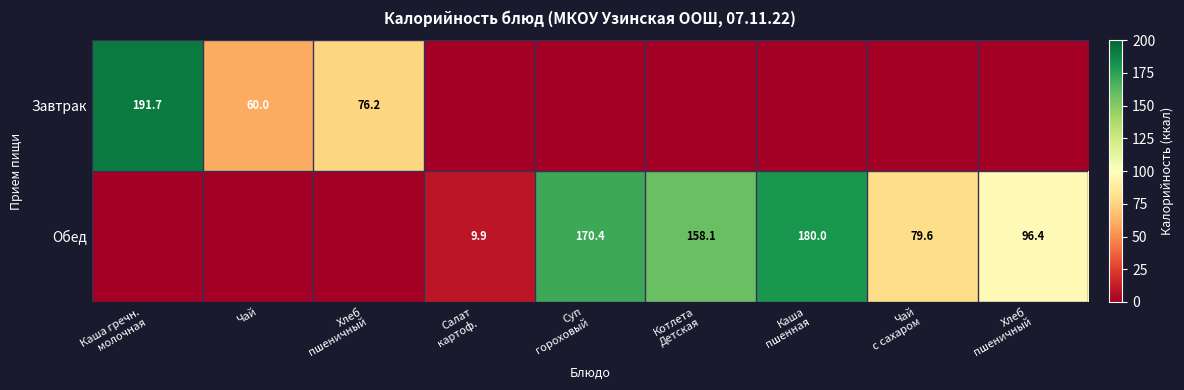

Rank the categories by Завтрак value from lowest to highest.

Салат картоф., Суп гороховый, Котлета Детская, Каша пшенная, Чай с сахаром, Хлеб пшеничный, Чай, Хлеб пшеничный, Каша гречн. молочная